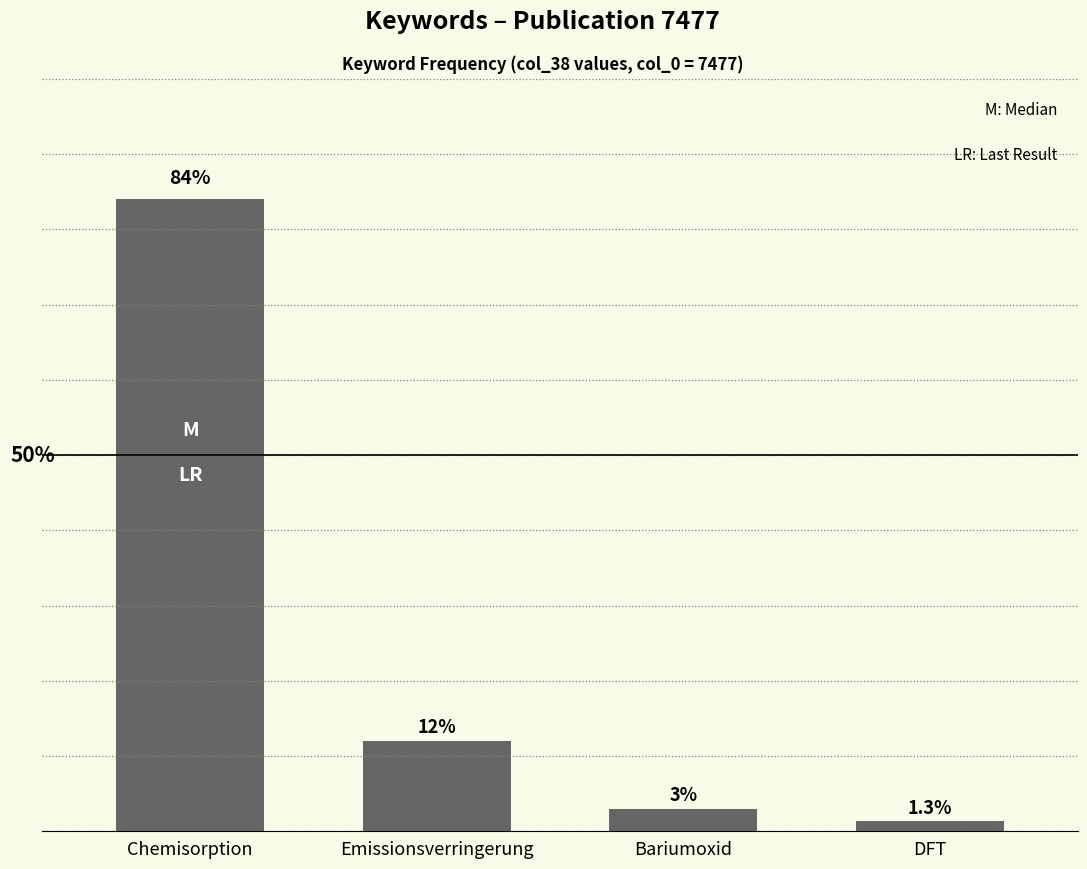

What is the label of the 1st bar from the left?

Chemisorption